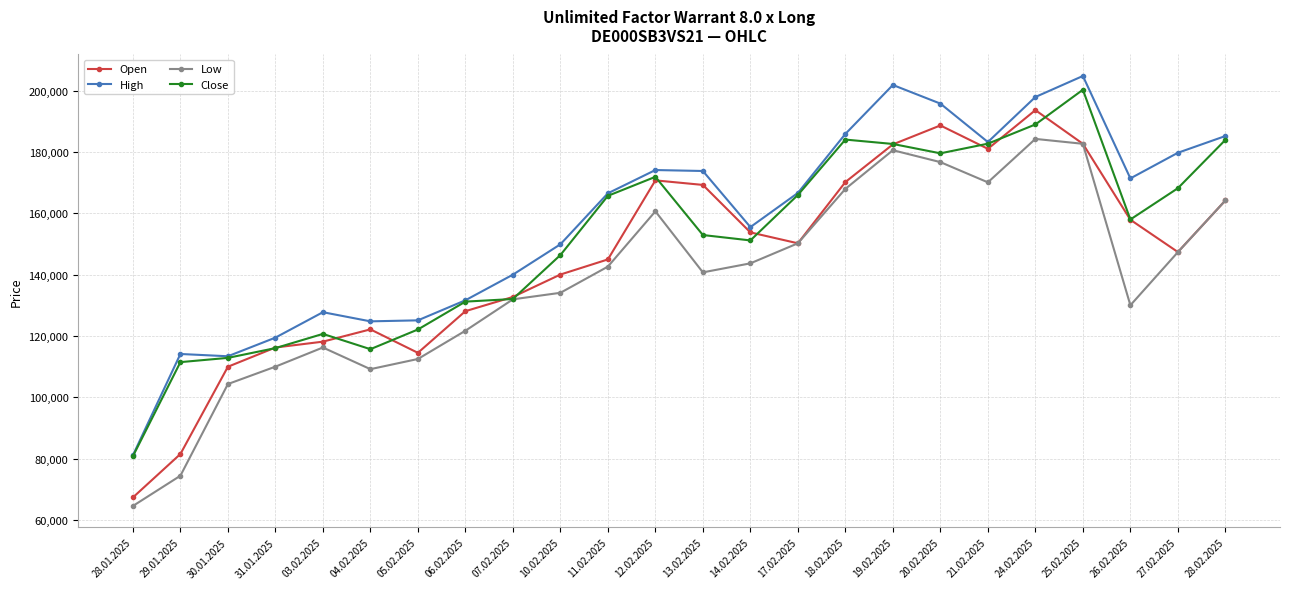

Which series changed the most between 29.01.2025 and 27.02.2025?

Low